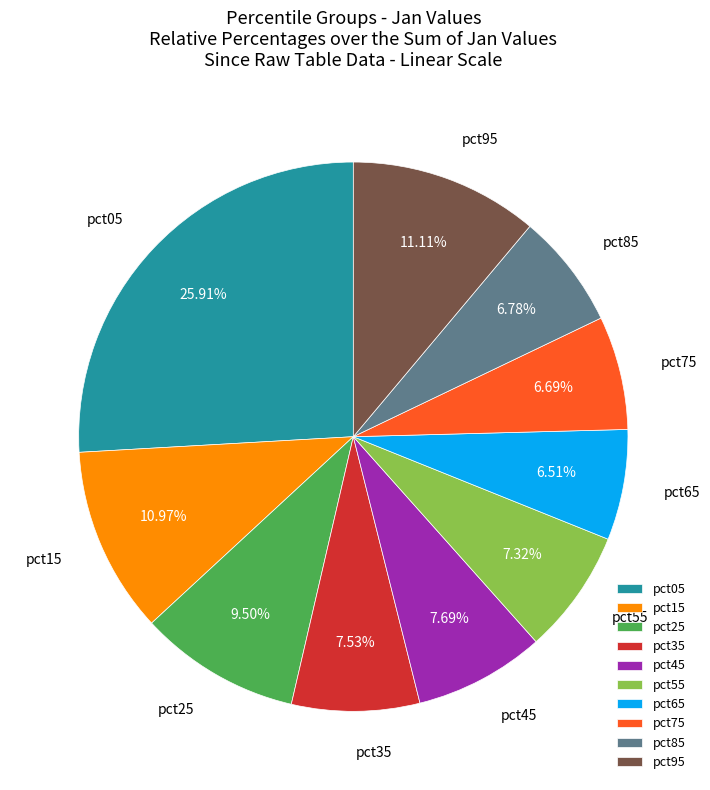

To the nearest percent, what portion does pct65 represent?

7%